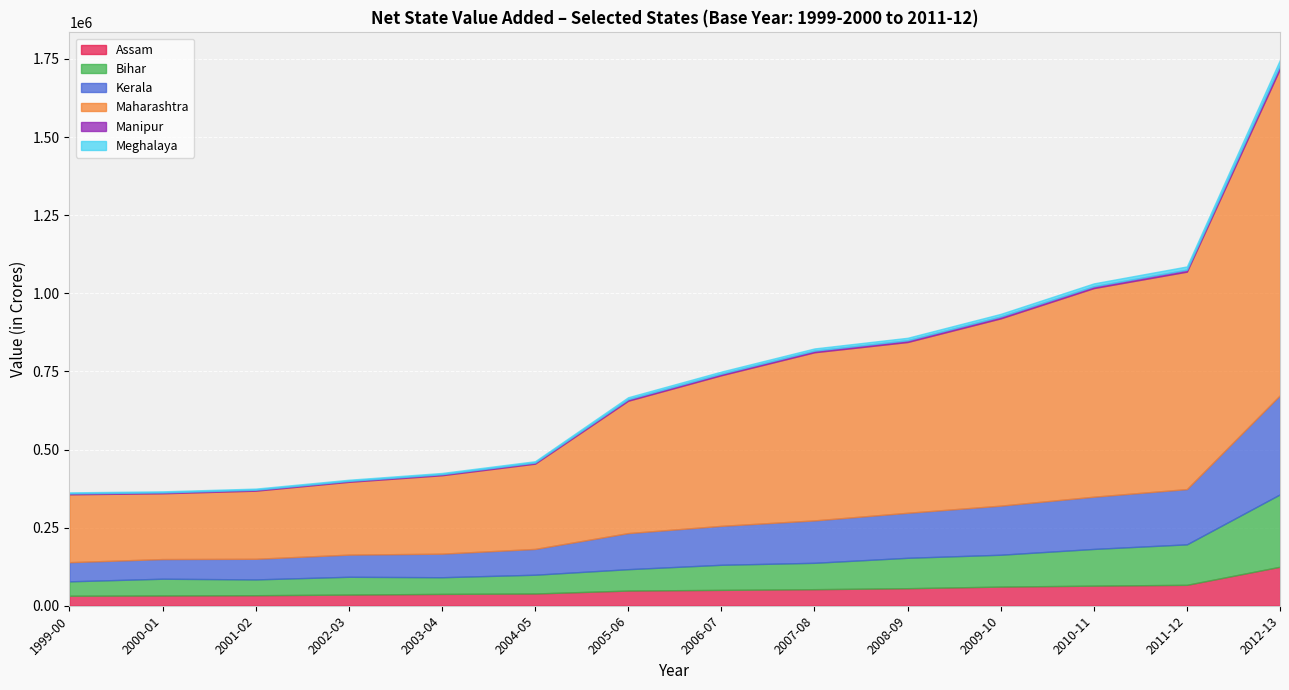

True or false: Manipur and Kerala cross at least once.

False